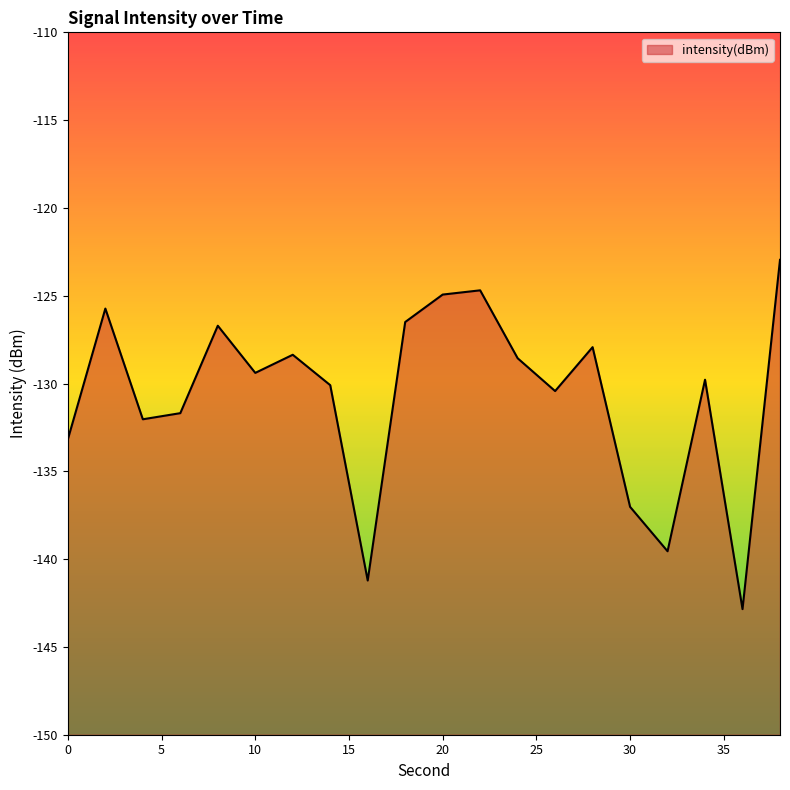

What is the difference between the second highest and minimum values?

18.2